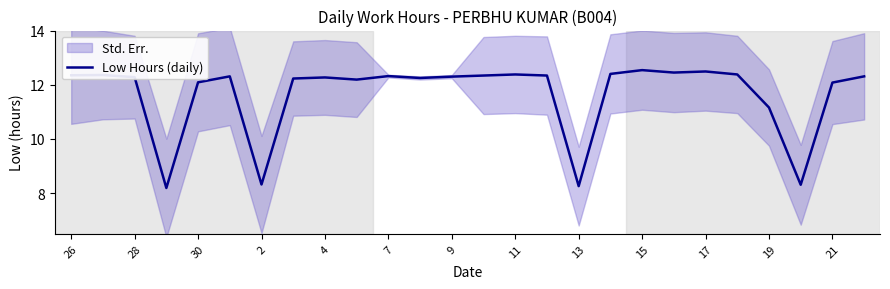

Does the chart have visible grid lines?

No